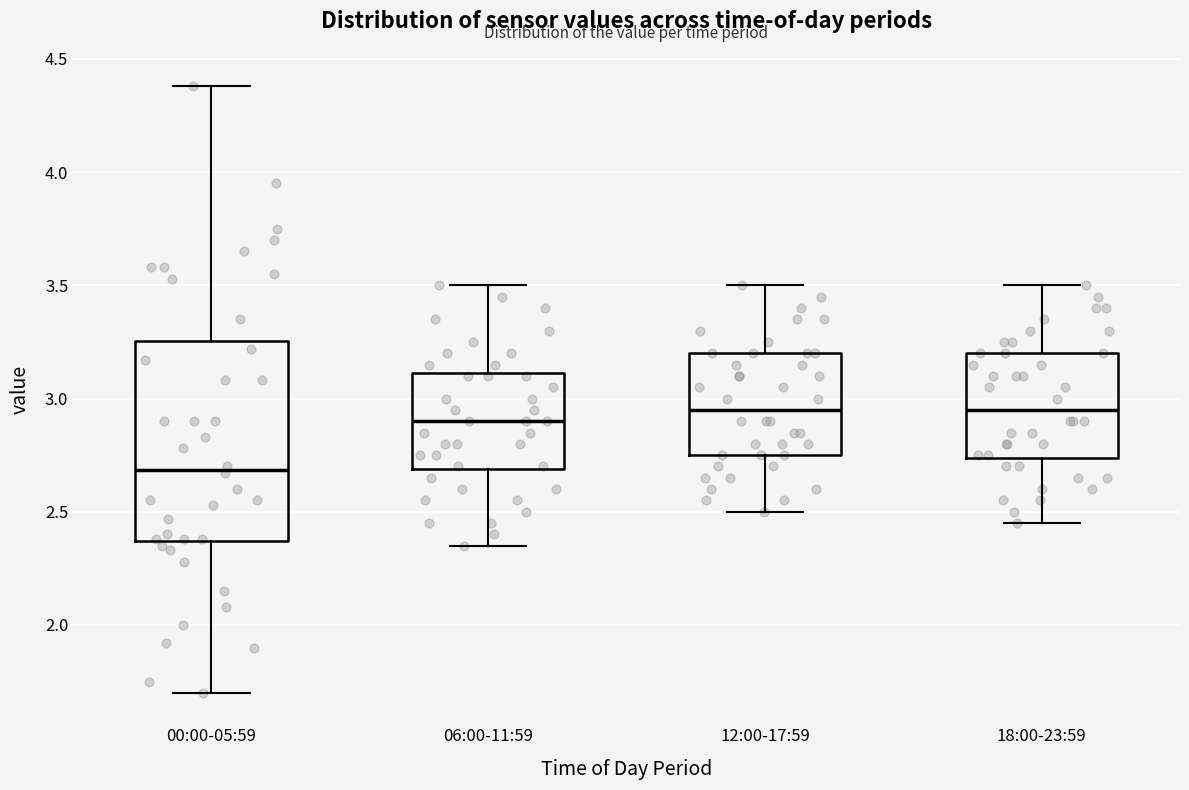

Which box is the tallest, from its lower edge to its upper edge?

00:00-05:59